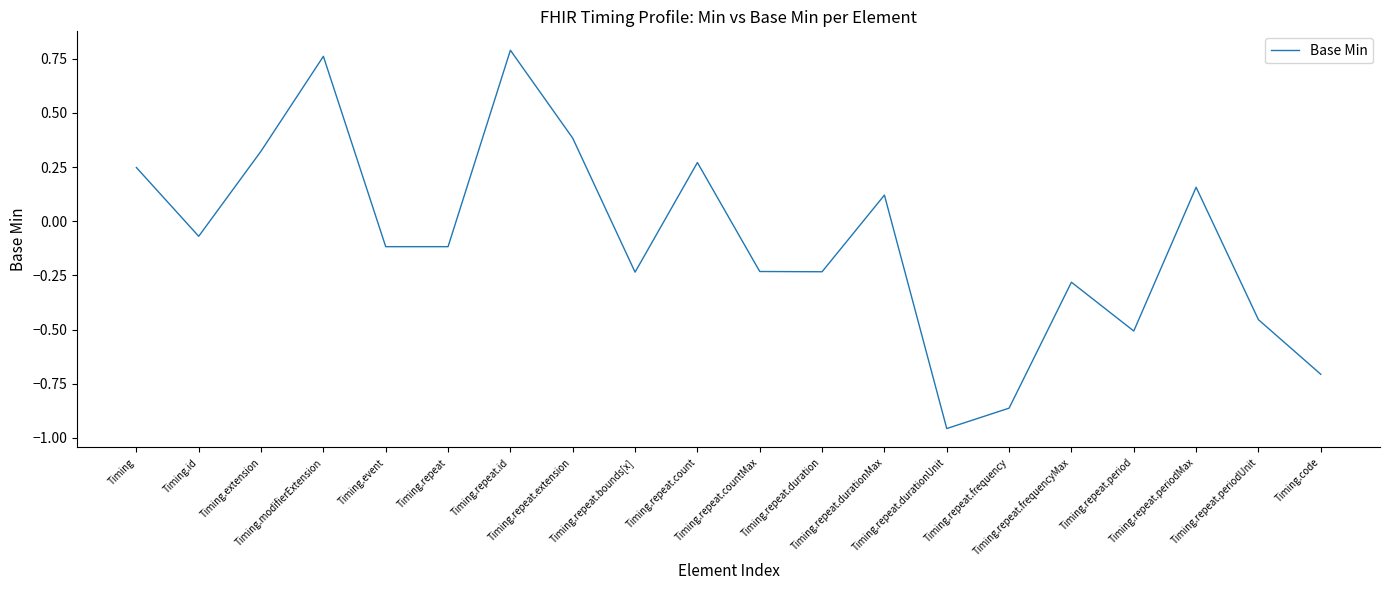

Is it true that the value at Timing is 0.4?

False